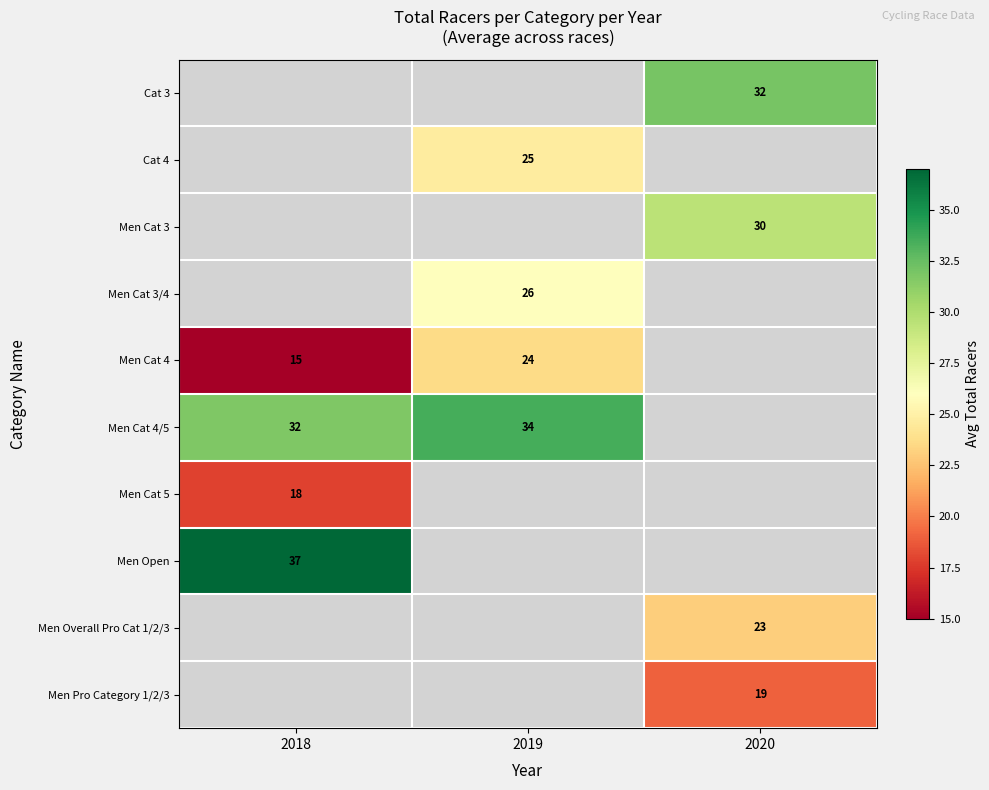

Count the number of data series in this chart.

10